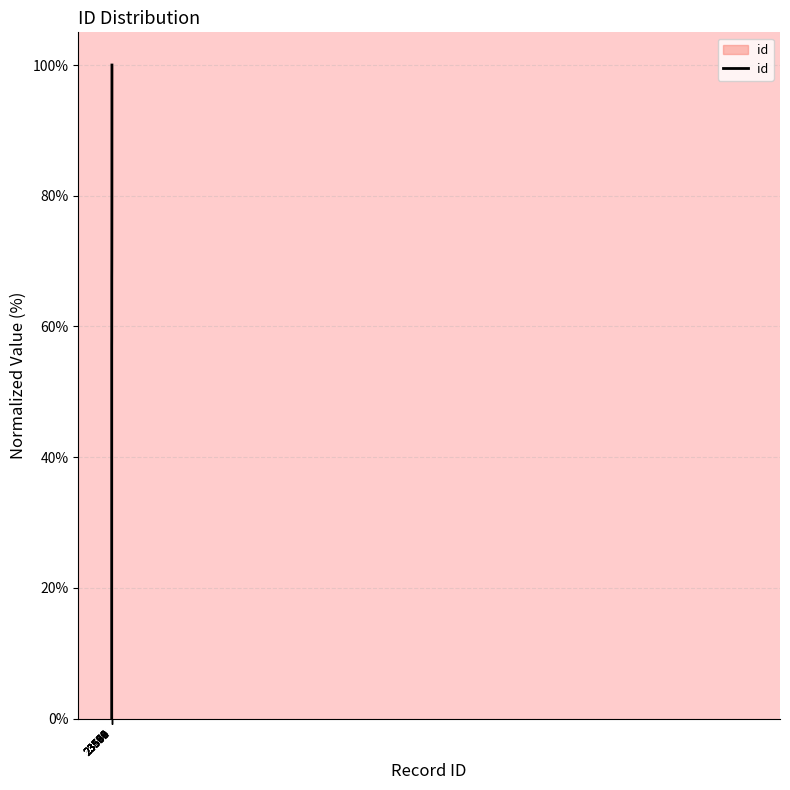

What is the difference between the maximum and minimum values?

100.0